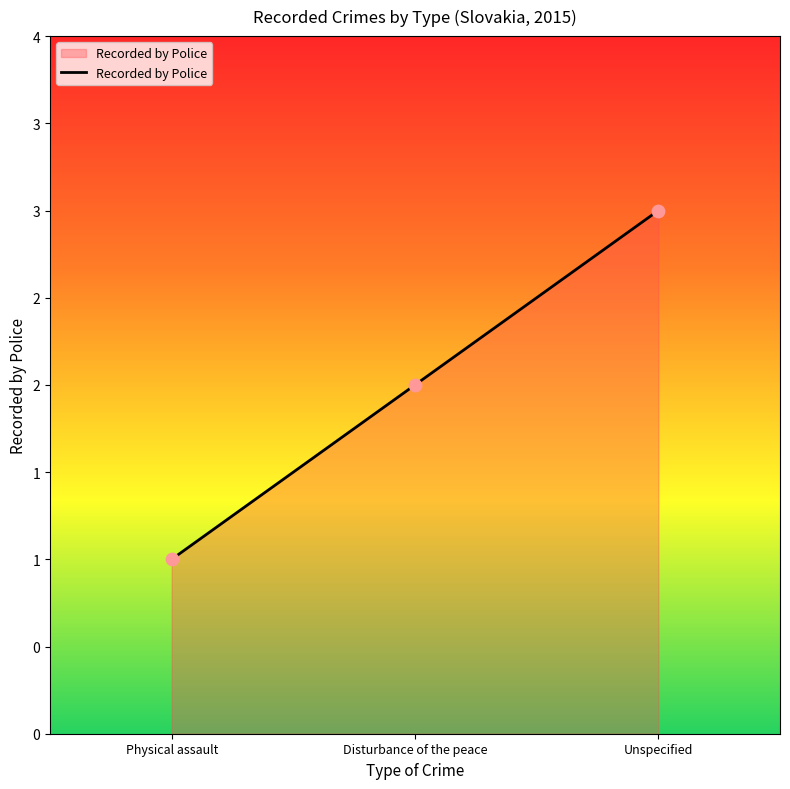

Approximately how many times larger is the value at Disturbance of the peace compared to Unspecified?

0.7